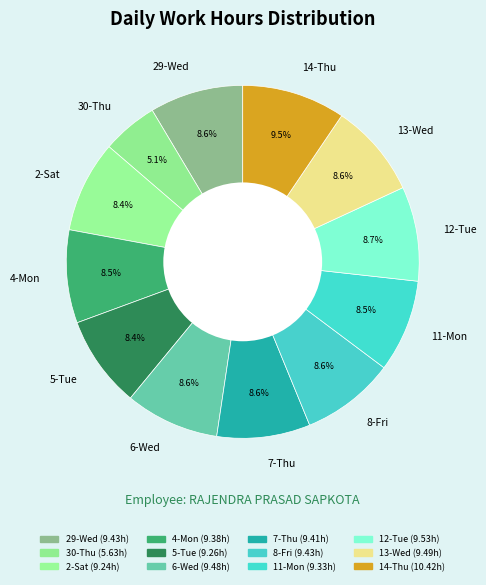

True or false: 30-Thu accounts for 16% of the total.

False